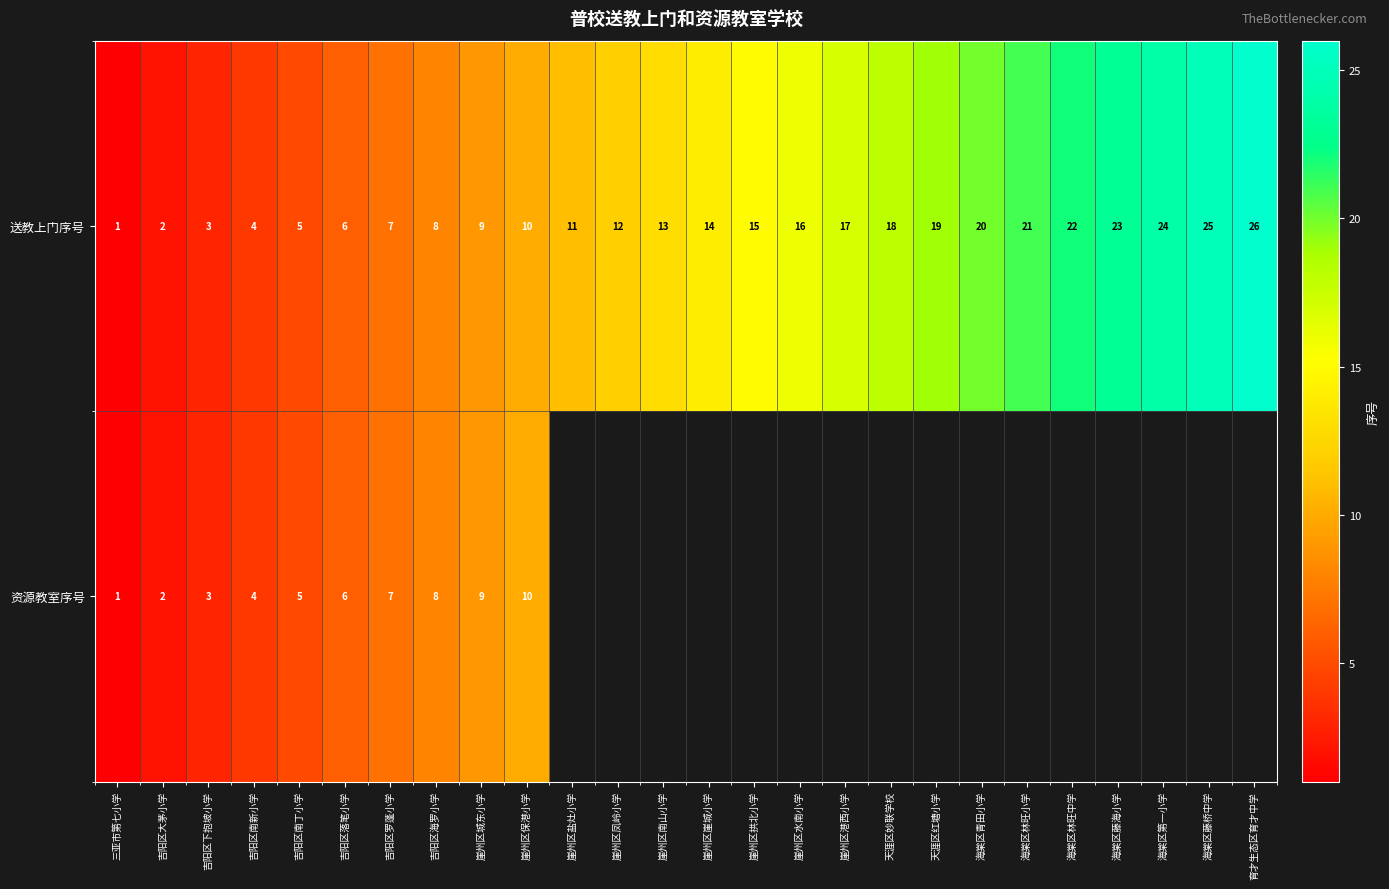

What value does the 送教上门序号 series have at 海棠区第一小学, to the nearest 10?

20